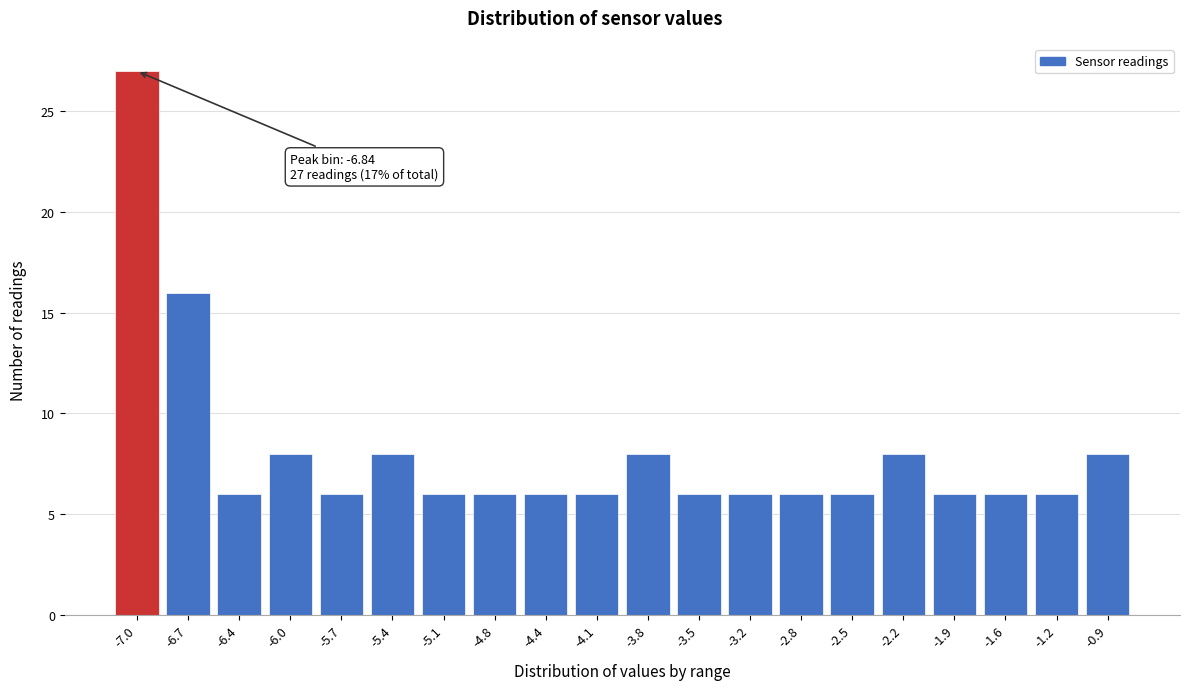

Reading left to right, list all the values displayed in this chart.

27	16	6	8	6	8	6	6	6	6	8	6	6	6	6	8	6	6	6	8